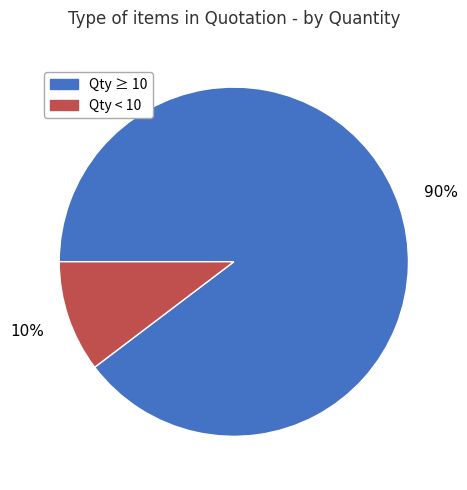

Is there a majority slice in this chart?

Yes